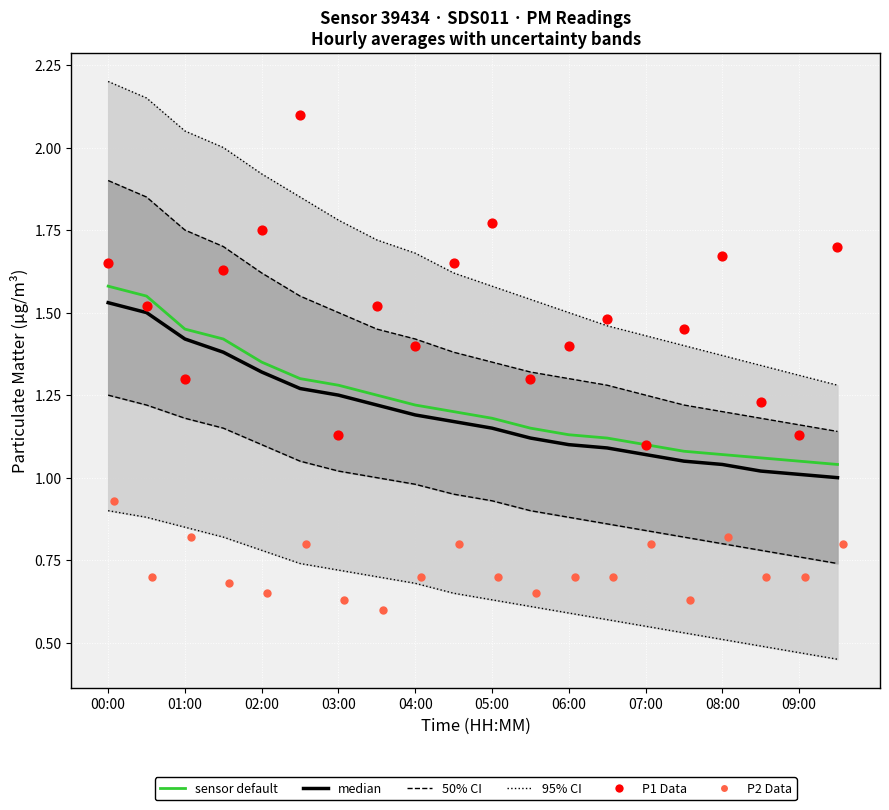

What are all the series names shown in the legend?

95% CI, 50% CI, sensor default, median, P1 Data, P2 Data